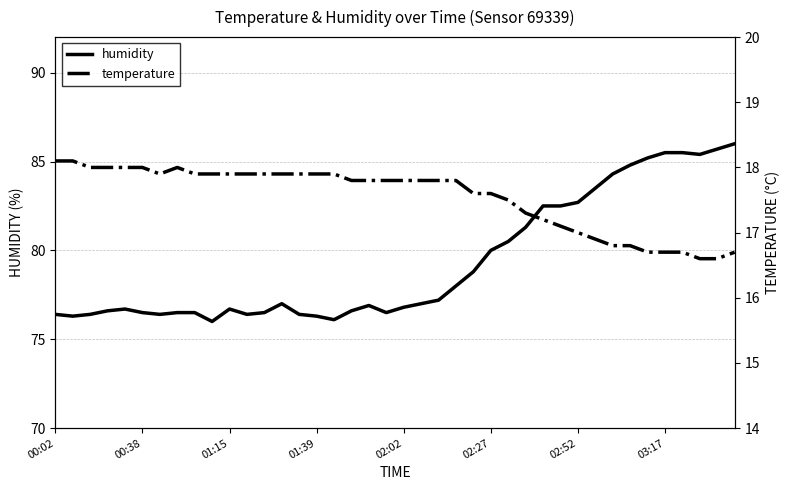

True or false: humidity has a value of 76.8 at 02:02.

True